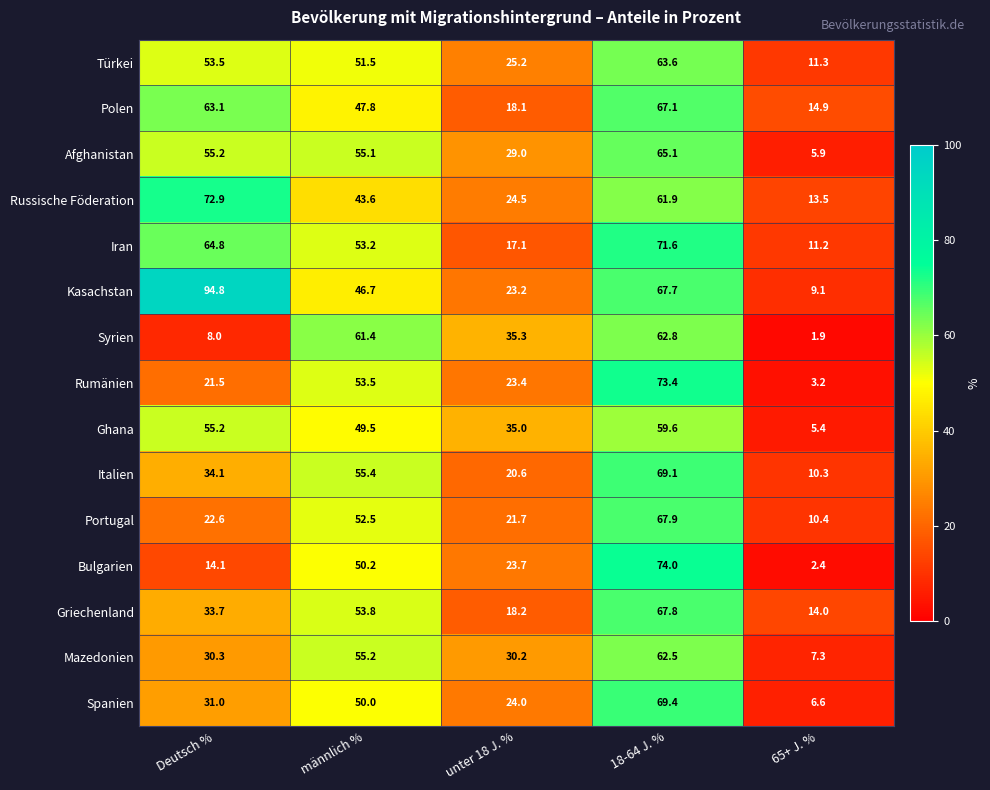

At how many categories does at least one series exceed 22?

4